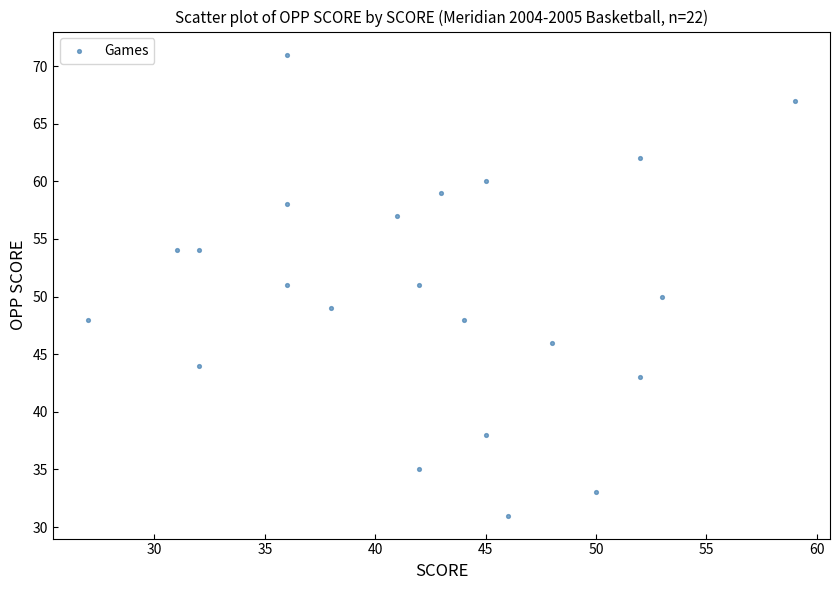

What is the range of Y values (max minus min)?

40